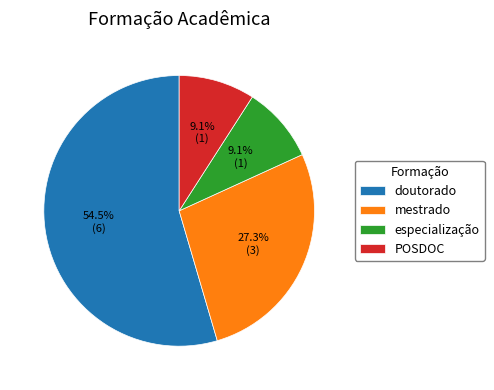

Does doutorado represent more than half of the total?

Yes